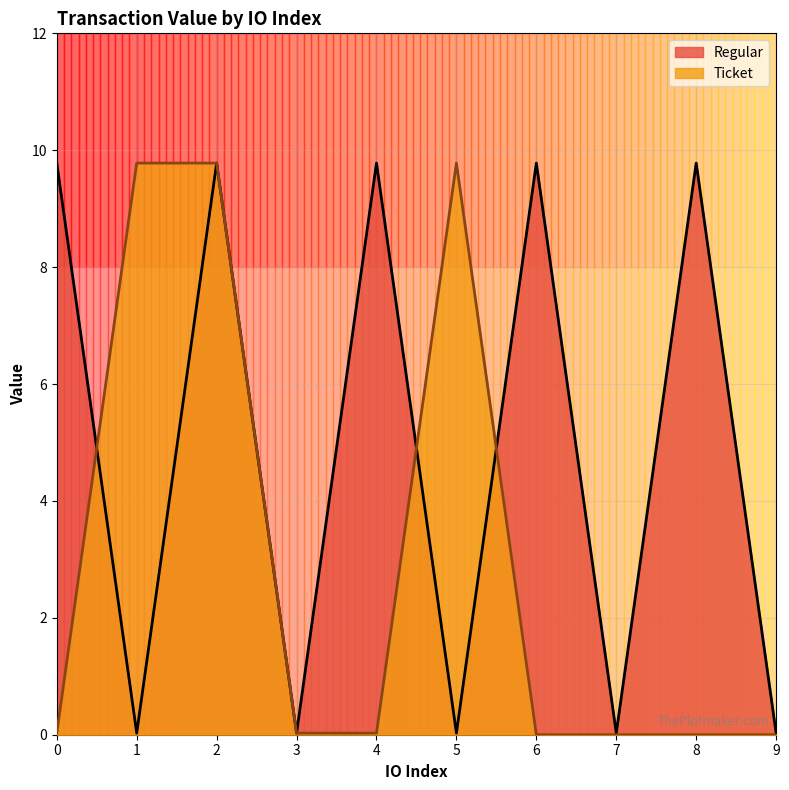

How many interior local valleys (lower than both neighbors) does the data have?

4